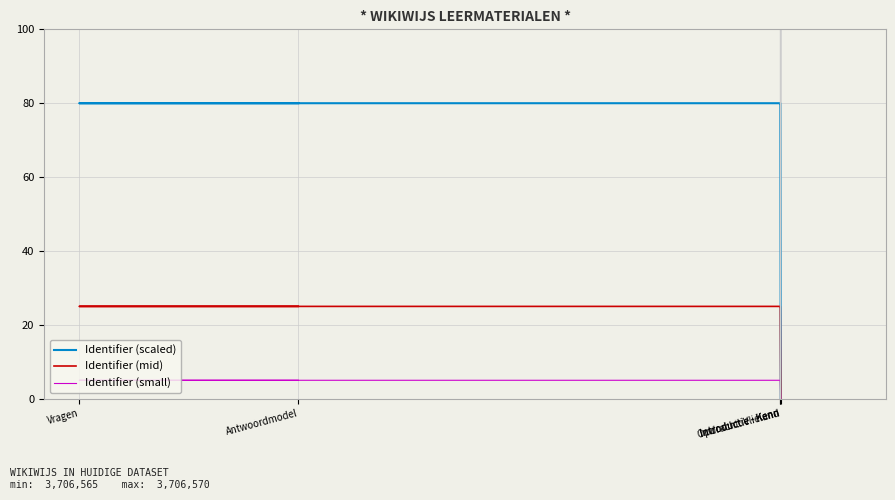

The value of Identifier (mid) at Introductie - Kenn is 40.6. True or false?

False